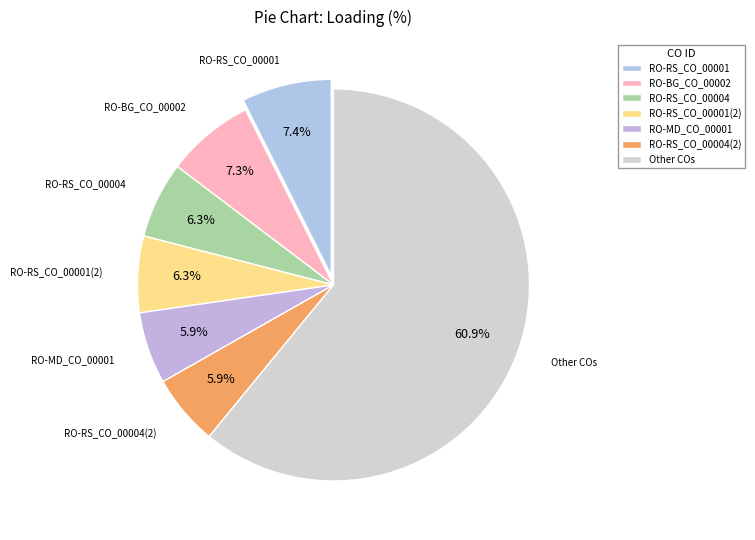

Approximately how many times larger is the value at RO-RS_CO_00001 compared to RO-MD_CO_00001?

1.3